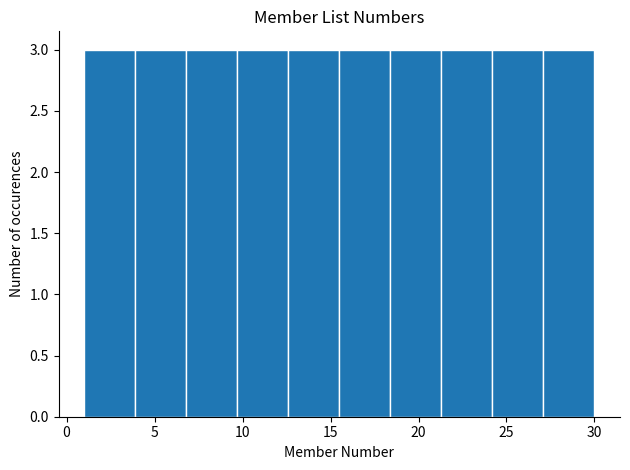

Reading left to right, transcribe this chart: for each bar, give the range it covers on the x-axis and its height. Neither the bar edges nor the heights are printed on the chart, so give them approximately, as read against the axes.

1.0 to 3.9: 3
3.9 to 6.8: 3
6.8 to 9.7: 3
9.7 to 12.6: 3
12.6 to 15.5: 3
15.5 to 18.4: 3
18.4 to 21.3: 3
21.3 to 24.2: 3
24.2 to 27.1: 3
27.1 to 30.0: 3